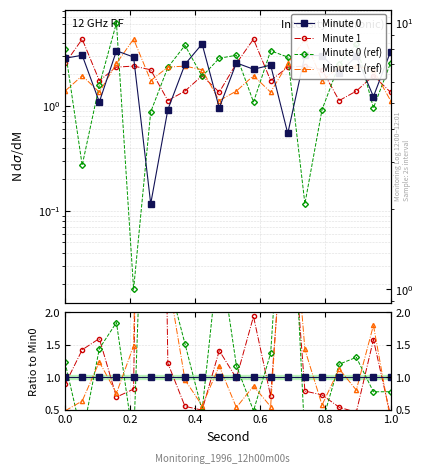

Reading right to left, what are all the values shown in this chart?

Minute 0: 1.0	1.0	1.0	1.0	1.0	1.0	1.0	1.0	1.0	1.0	1.0	1.0	1.0	1.0	1.0	1.0	1.0	1.0	1.0	1.0
Minute 1: 0.4	1.6	0.5	0.5	0.7	0.8	4.3	0.7	1.9	1.0	1.4	0.5	0.6	1.2	19.0	0.8	0.7	1.6	1.4	0.9
Minute 0 (ref): 0.8	0.8	1.3	1.2	0.3	0.0	5.4	1.4	0.5	1.2	3.0	0.5	1.5	2.5	7.5	0.0	1.8	1.4	0.1	1.2
Minute 1 (ref): 0.3	1.8	0.8	1.1	0.6	1.4	4.7	0.6	0.9	0.5	1.2	0.6	1.0	2.5	14.9	1.5	0.8	1.2	0.6	0.5